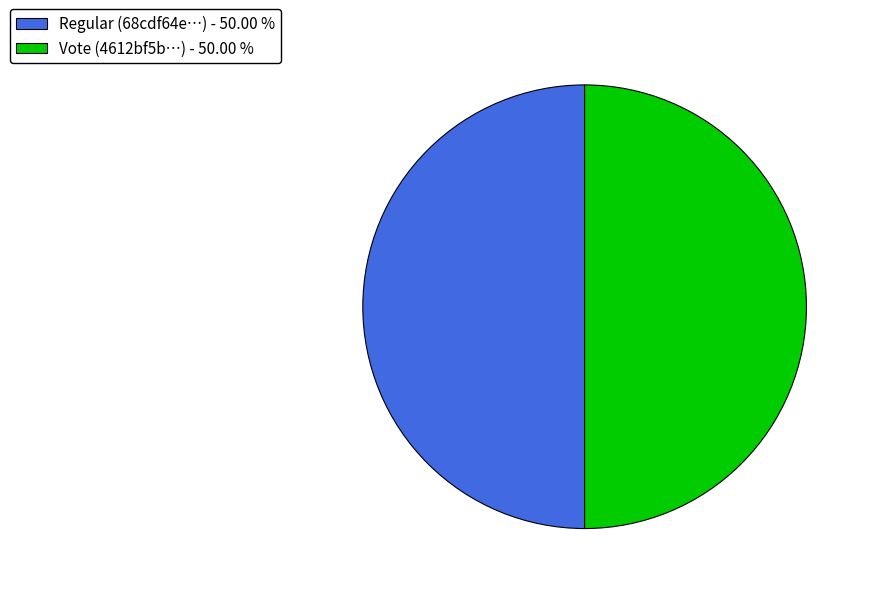

Combined, do Vote (4612bf5b…) - 50.00 % and Regular (68cdf64e…) - 50.00 % account for over 50%?

Yes